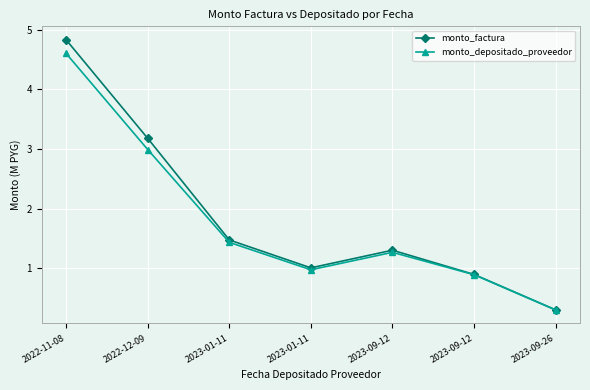

Rank the series at 2023-01-11 from lowest to highest value.

monto_depositado_proveedor, monto_factura